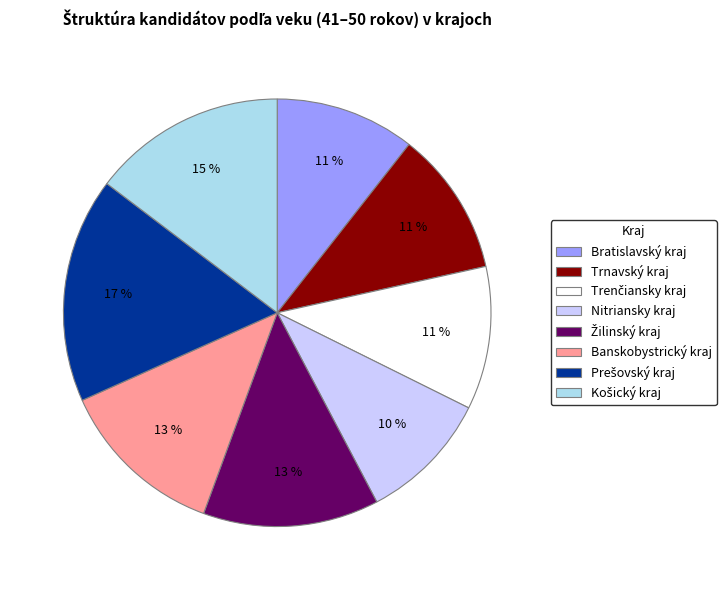

Does Bratislavský kraj account for over 50% of the chart?

No